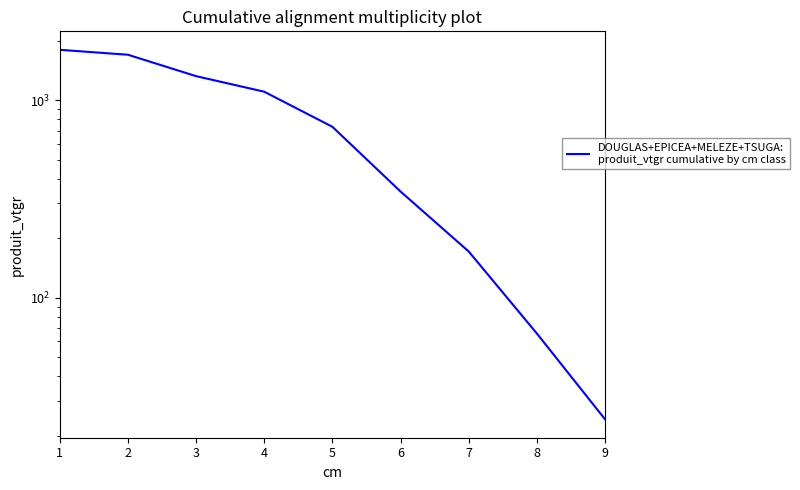

What is the smallest value displayed?

24.2